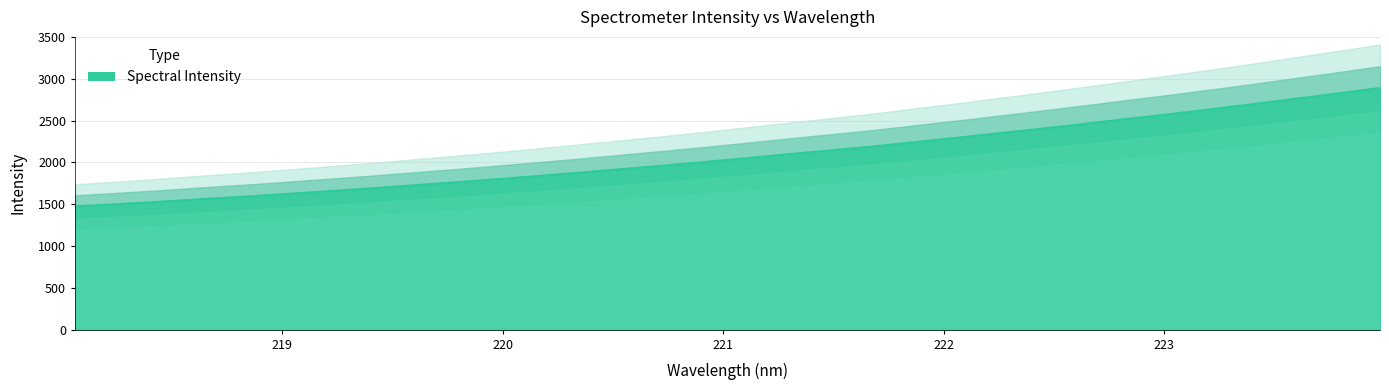

Approximately how many times larger is the value at 221.3083 compared to 221.4993?

1.0